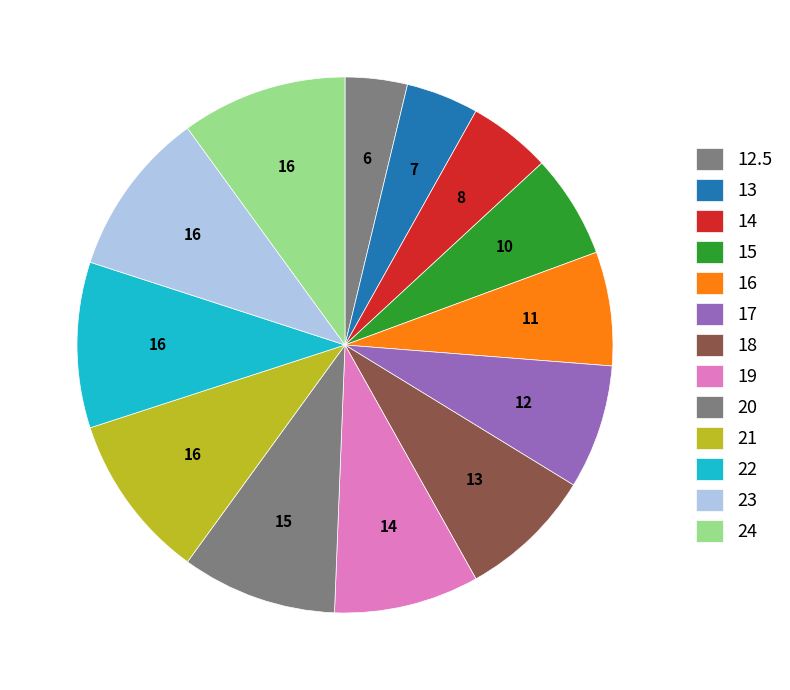

To the nearest percent, what percentage of the pie is 24?

10%